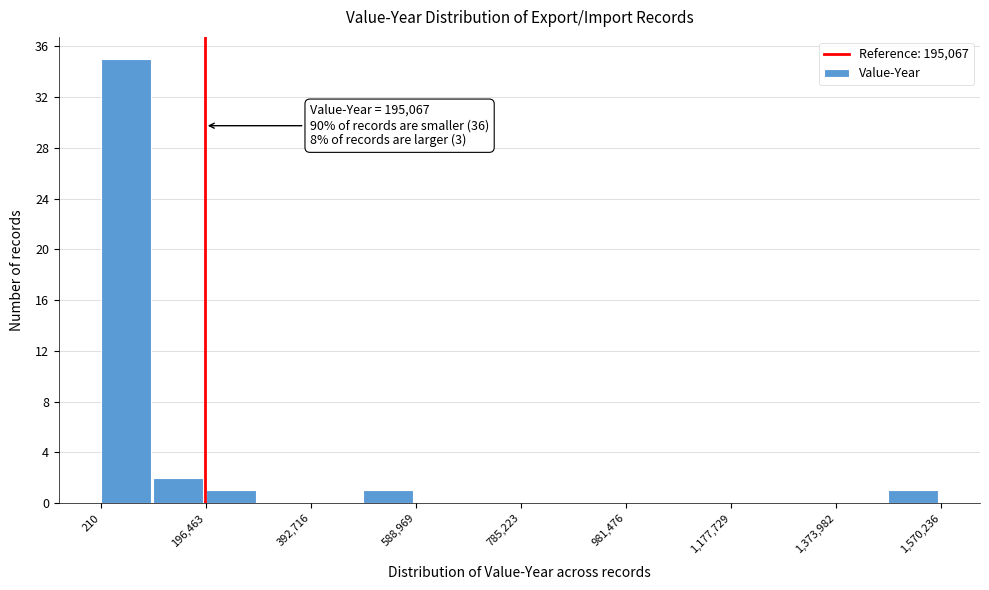

Over which range of the x-axis is the bar tallest?

0 to 100000